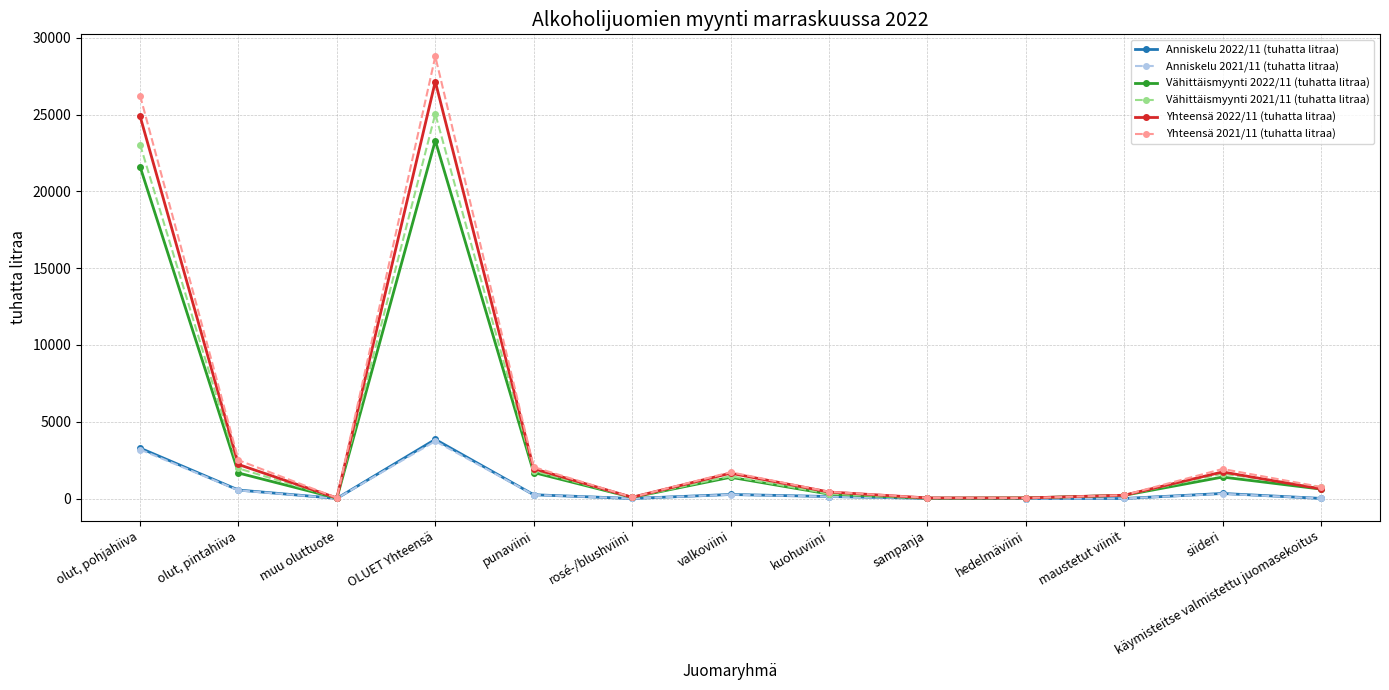

Which label corresponds to the largest value in the chart?

OLUET Yhteensä